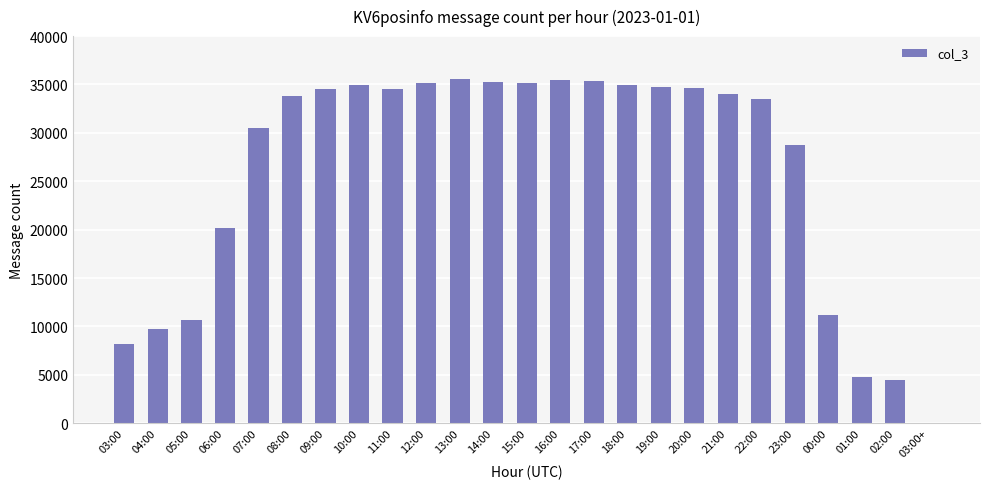

Is it true that the value at 08:00 is 53935?

False